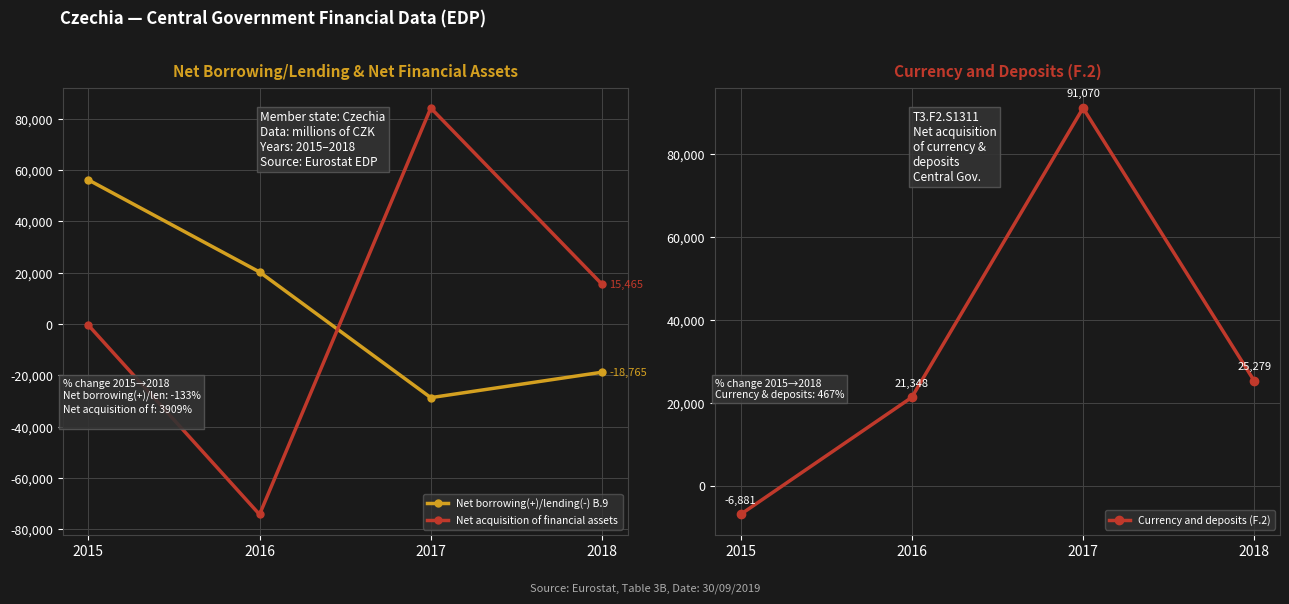

At which label is Currency and deposits (F.2) closest to 42094?

2018